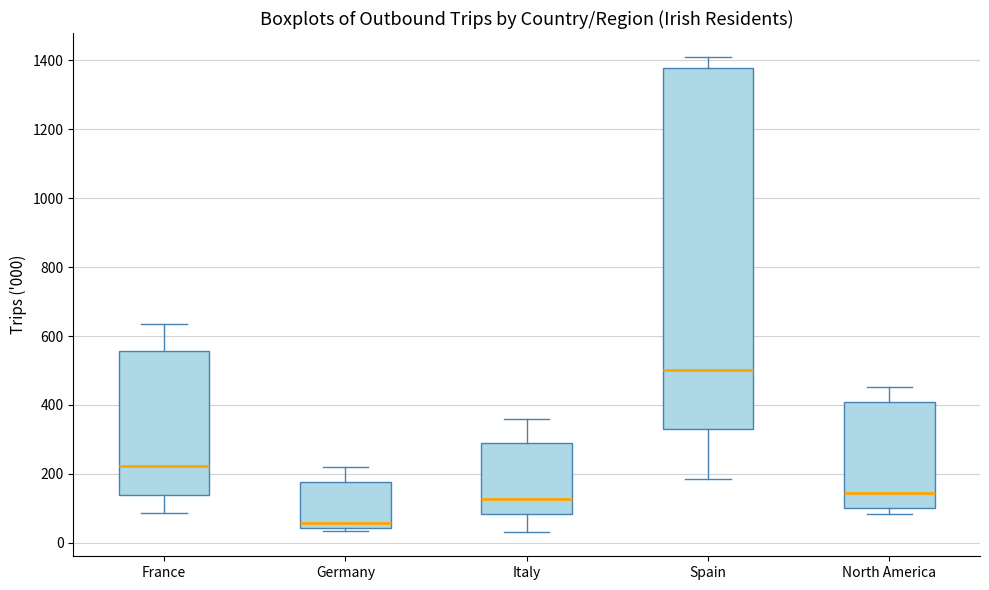

Which box is the tallest, from its lower edge to its upper edge?

Spain